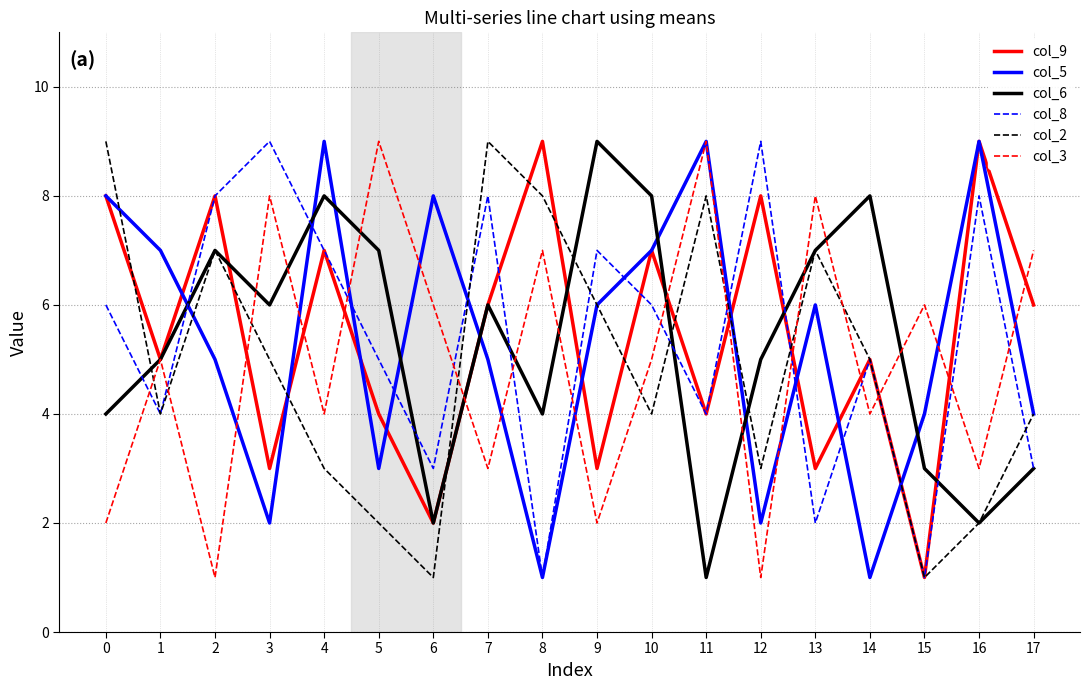

True or false: col_6 has a value of 2 at 2.

False